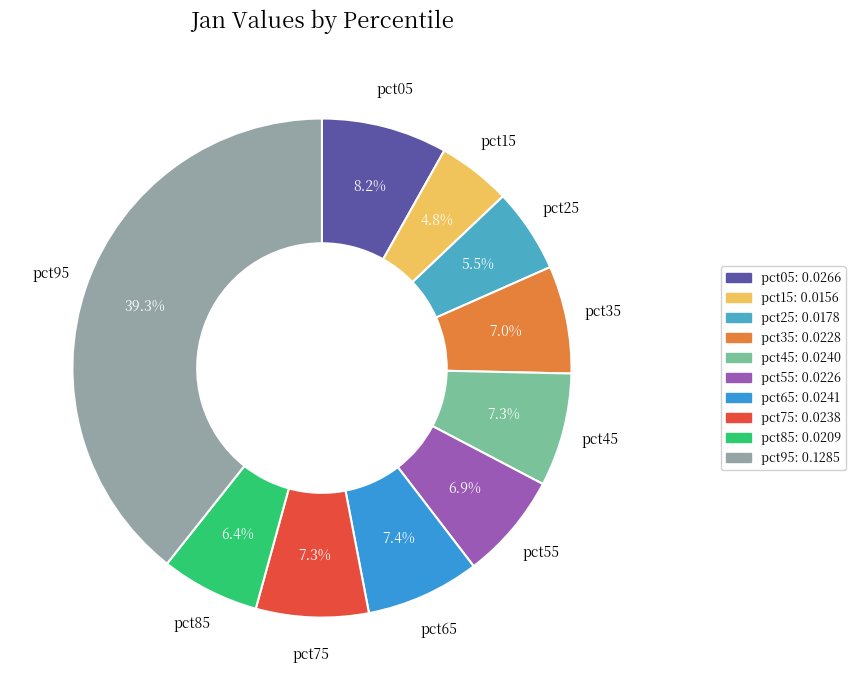

Which has a higher value, pct45 or pct95?

pct95